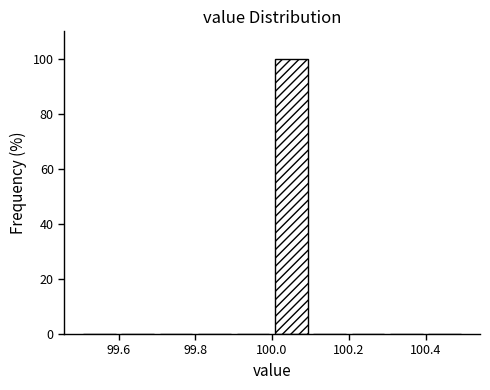

How tall is the bar that spans 100.0 to 100.1 on the x-axis? The values are not printed on the chart, so give them approximately, as read against the axis.

100